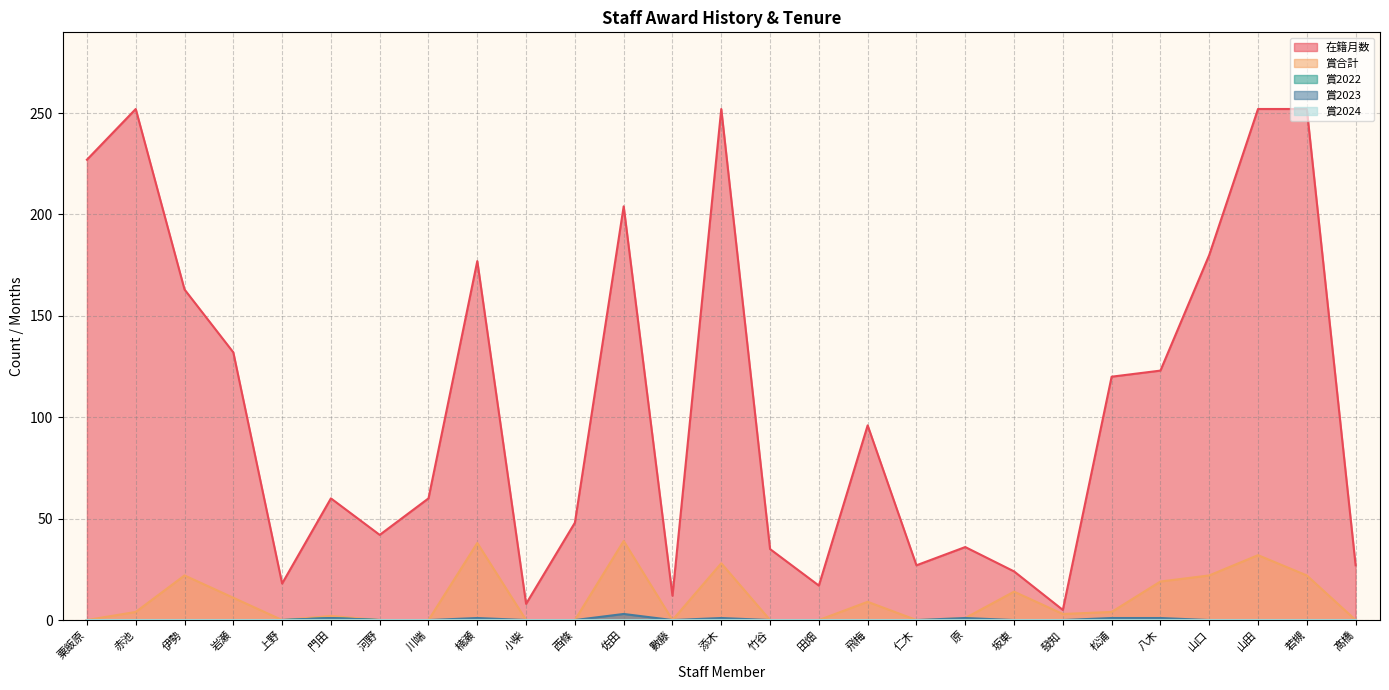

Reading left to right, extract all data points from this chart.

在籍月数: 227	252	163	132	18	60	42	60	177	8	48	204	12	252	35	17	96	27	36	24	5	120	123	180	252	252	27
賞合計: 0	4	22	11	0	2	0	0	38	0	0	39	0	28	0	0	9	0	1	14	3	4	19	22	32	22	0
賞2022: 0	0	0	0	0	1	0	0	0	0	0	0	0	0	0	0	0	0	0	0	0	0	0	0	0	0	0
賞2023: 0	0	0	0	0	1	0	0	1	0	0	3	0	1	0	0	0	0	1	0	0	1	1	0	0	0	0